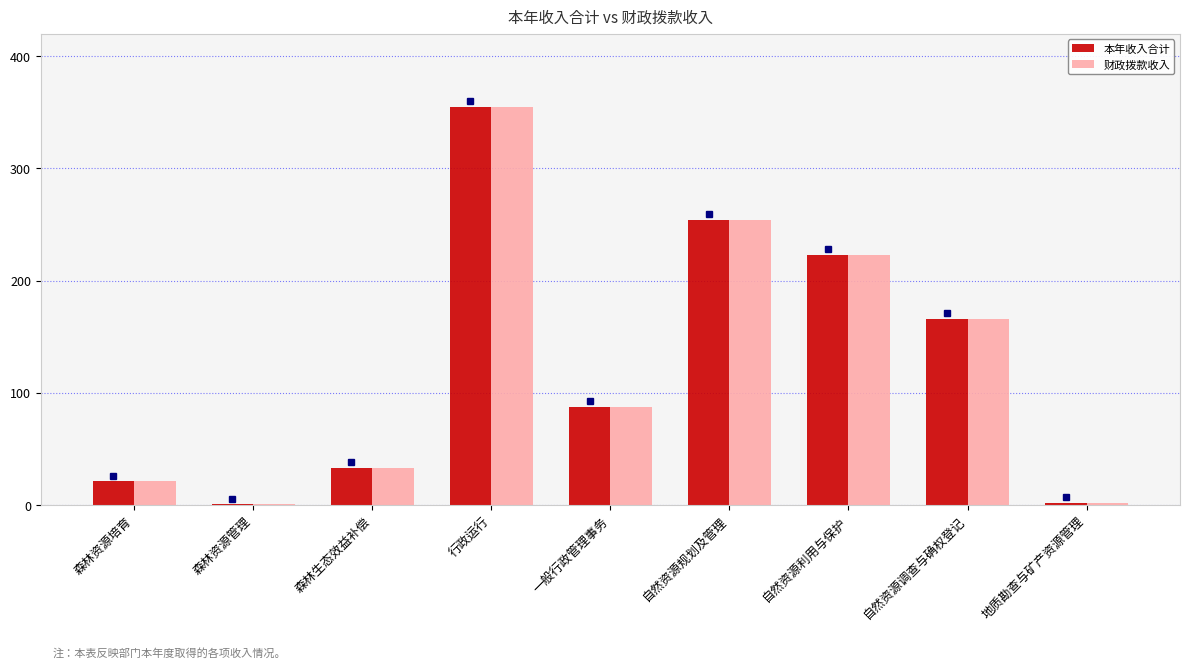

What is the sum of all 财政拨款收入 values?

1142.8